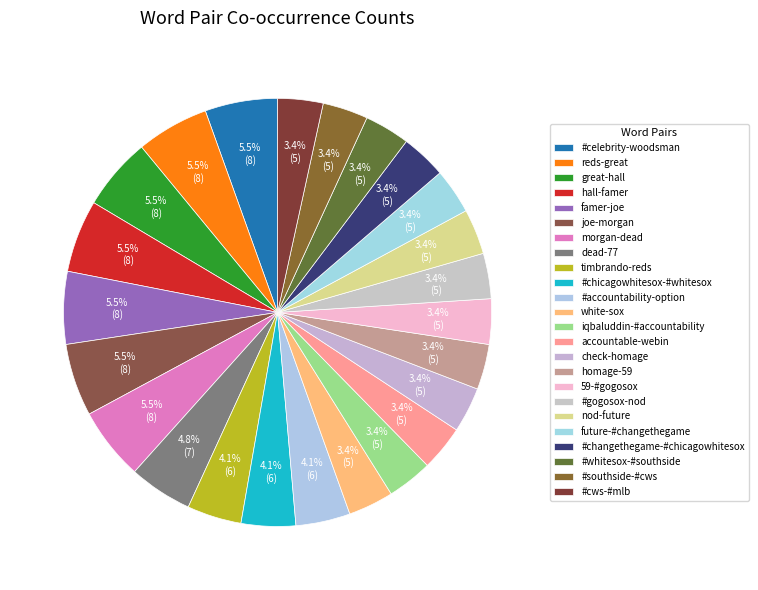

What is the smallest slice in the pie chart?

white-sox